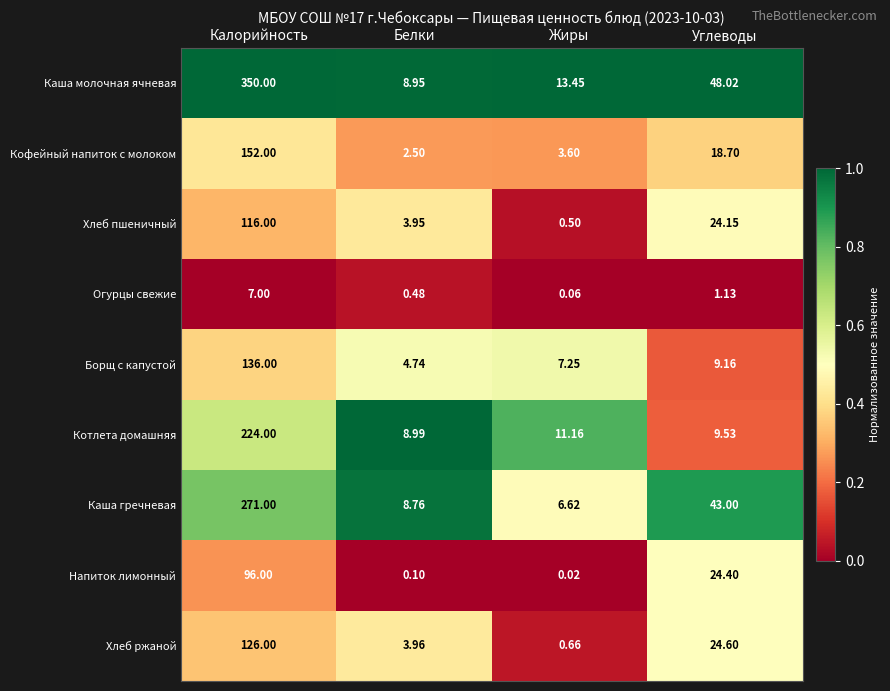

Which series changed the most between Белки and Углеводы?

Каша молочная ячневая